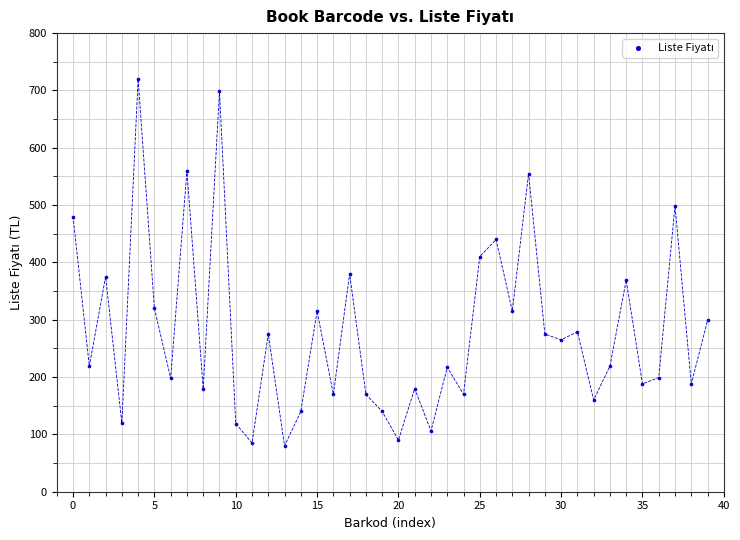

What Y value in the scatter plot is closest to 400?

410